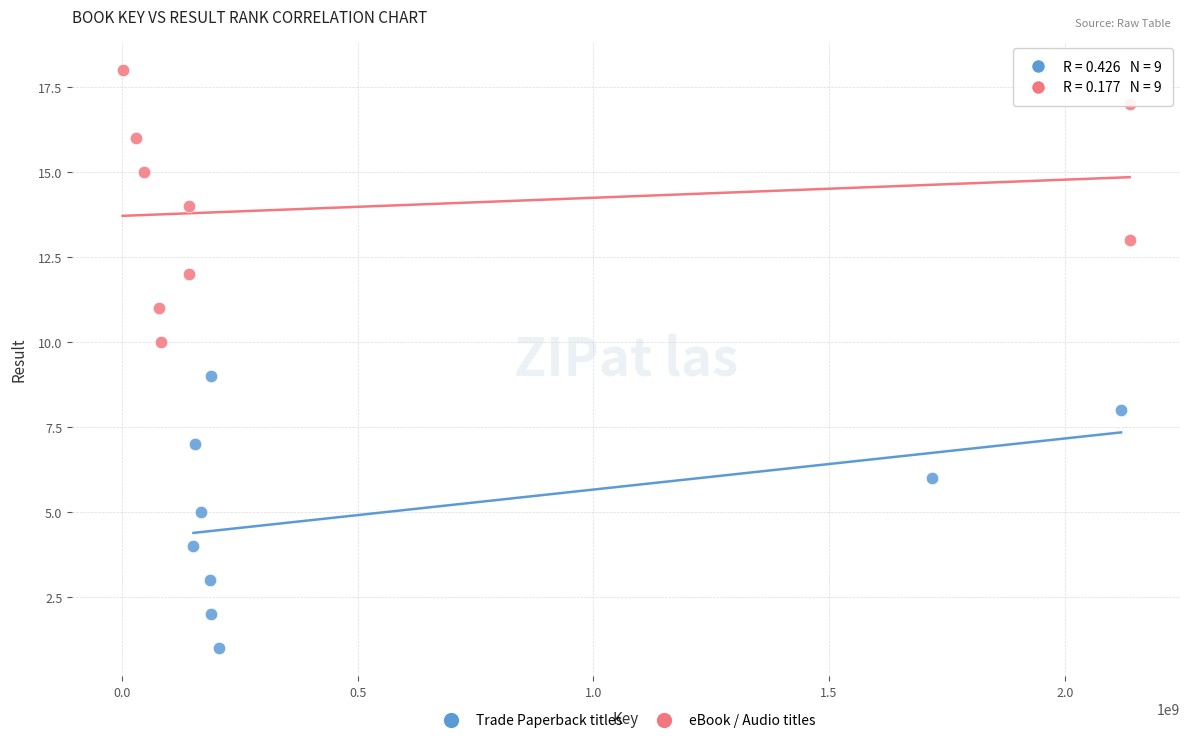

Which series reaches the maximum Y coordinate?

eBook / Audio titles